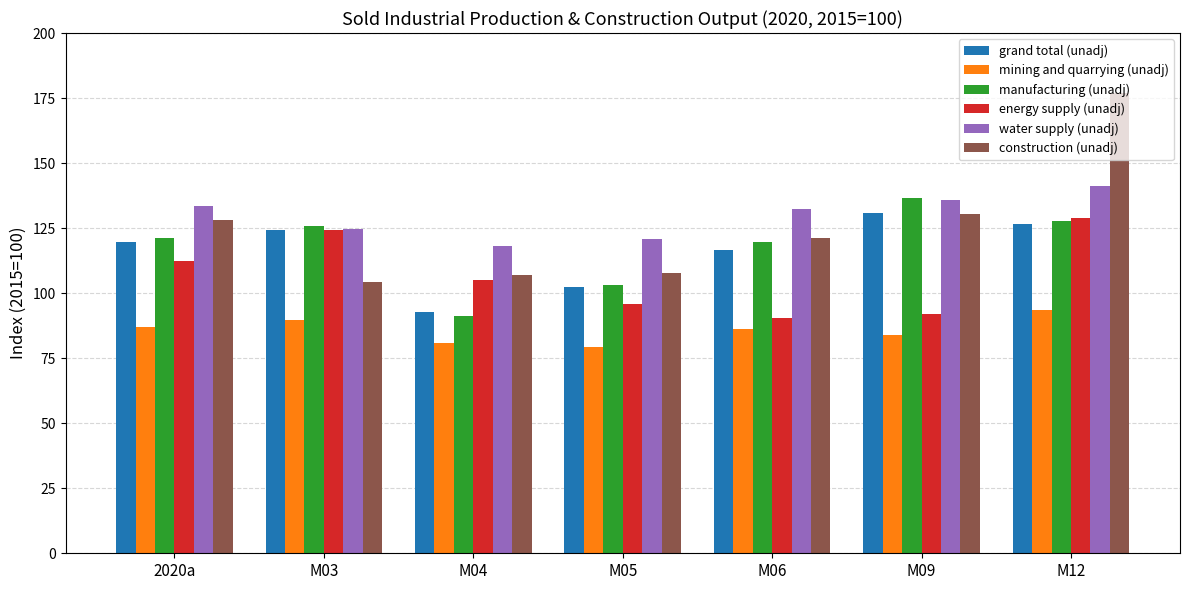

At which category does the chart reach its peak across all series?

M12